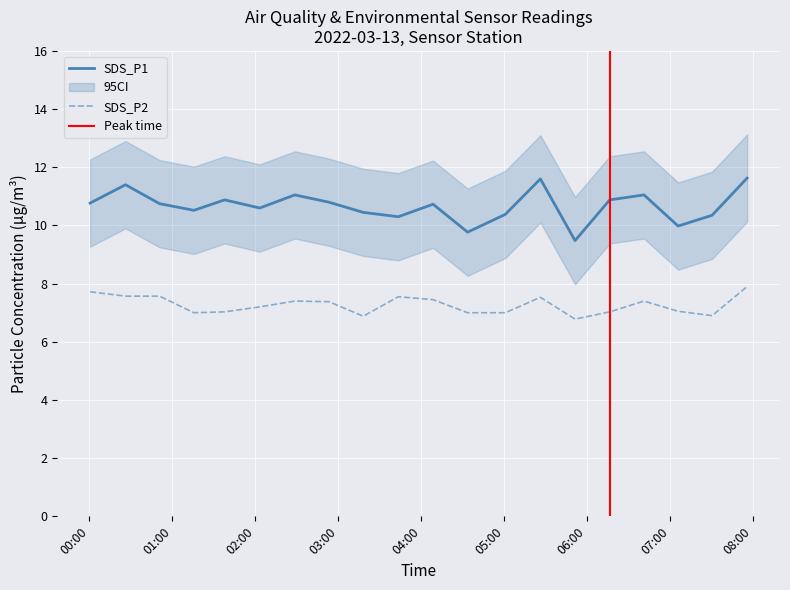

True or false: SDS_P1 and SDS_P2 cross at least once.

False